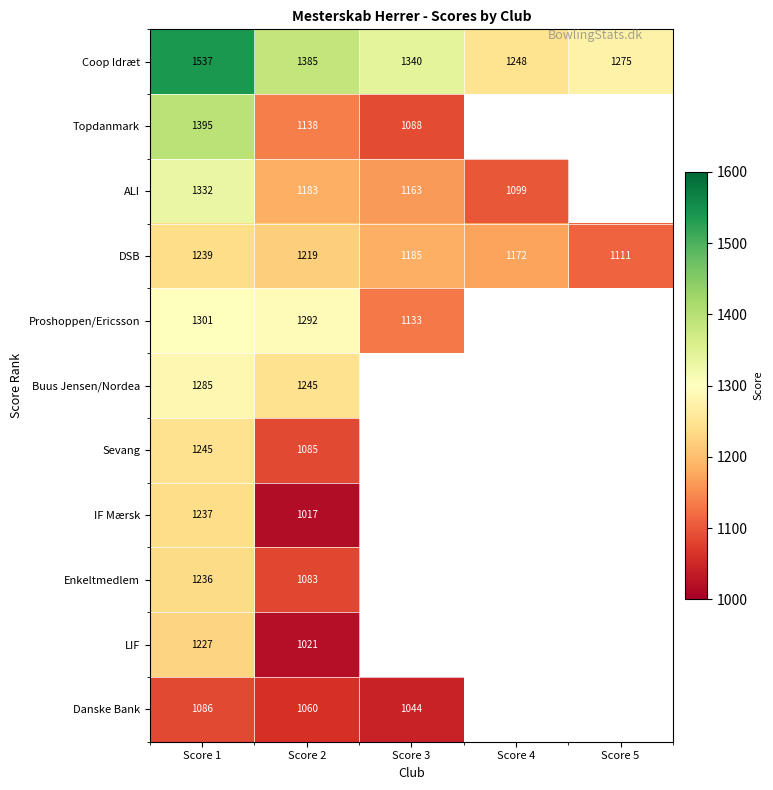

Which has a higher value, Score 3 or Score 2?

Score 2